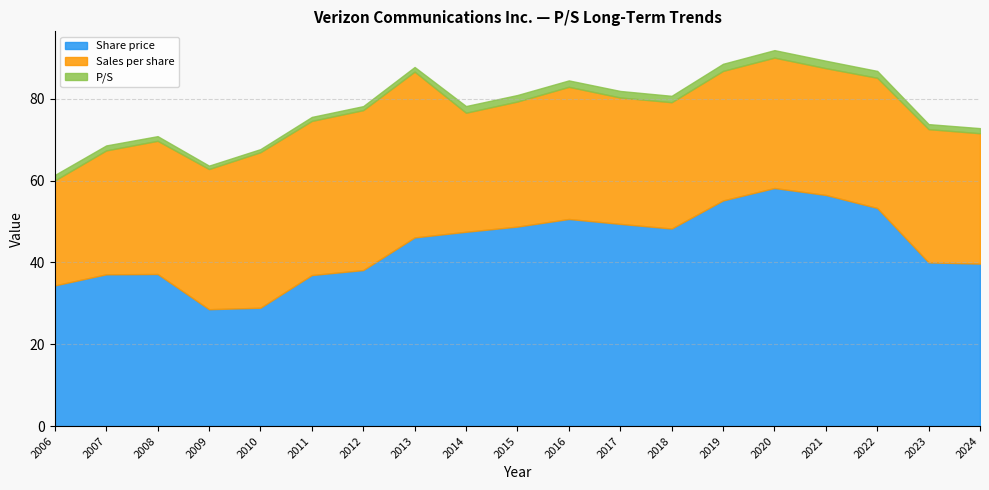

Which series has the largest total across all categories?

Share price